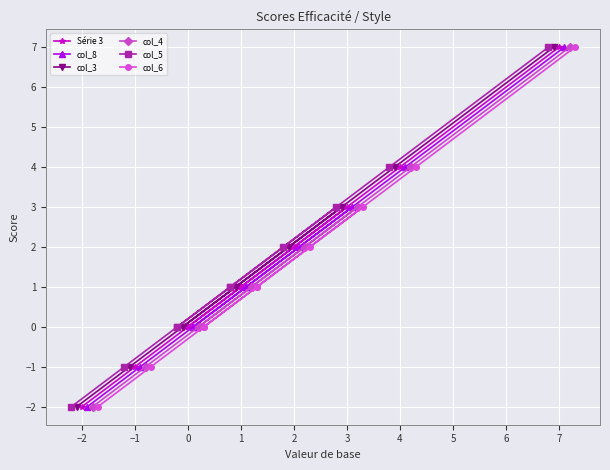

What are all the series names shown in the legend?

Série 3, col_8, col_3, col_4, col_5, col_6